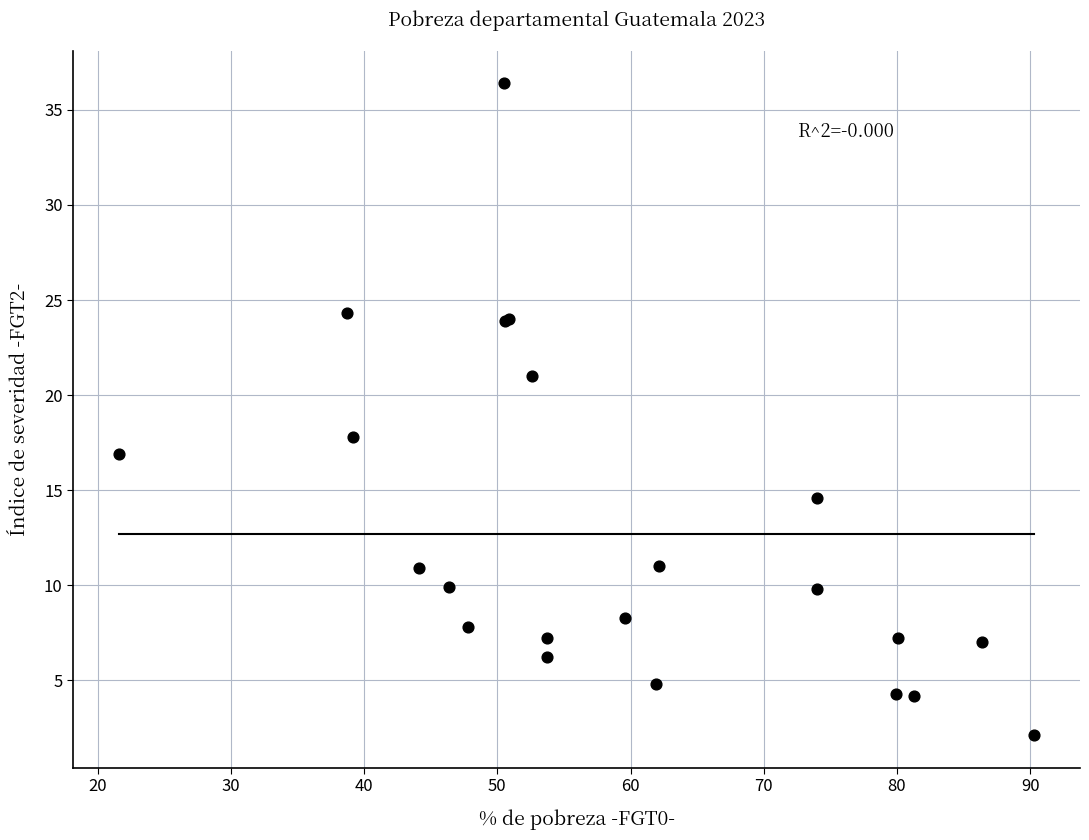

What Y value in the scatter plot is closest to 19?

17.8